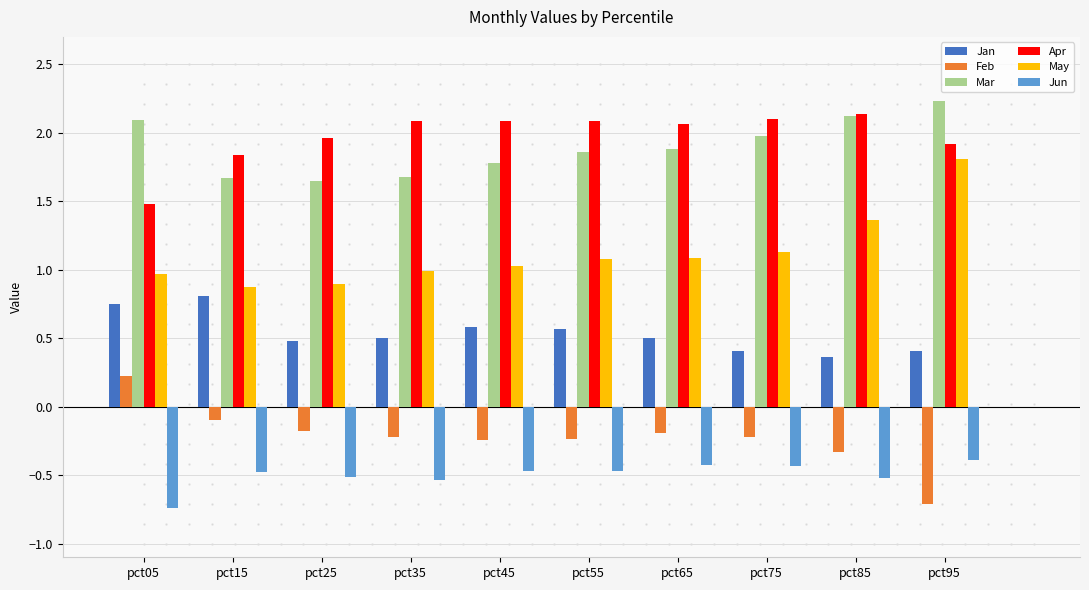

What is the spread (max minus min) of values at pct65?

2.5